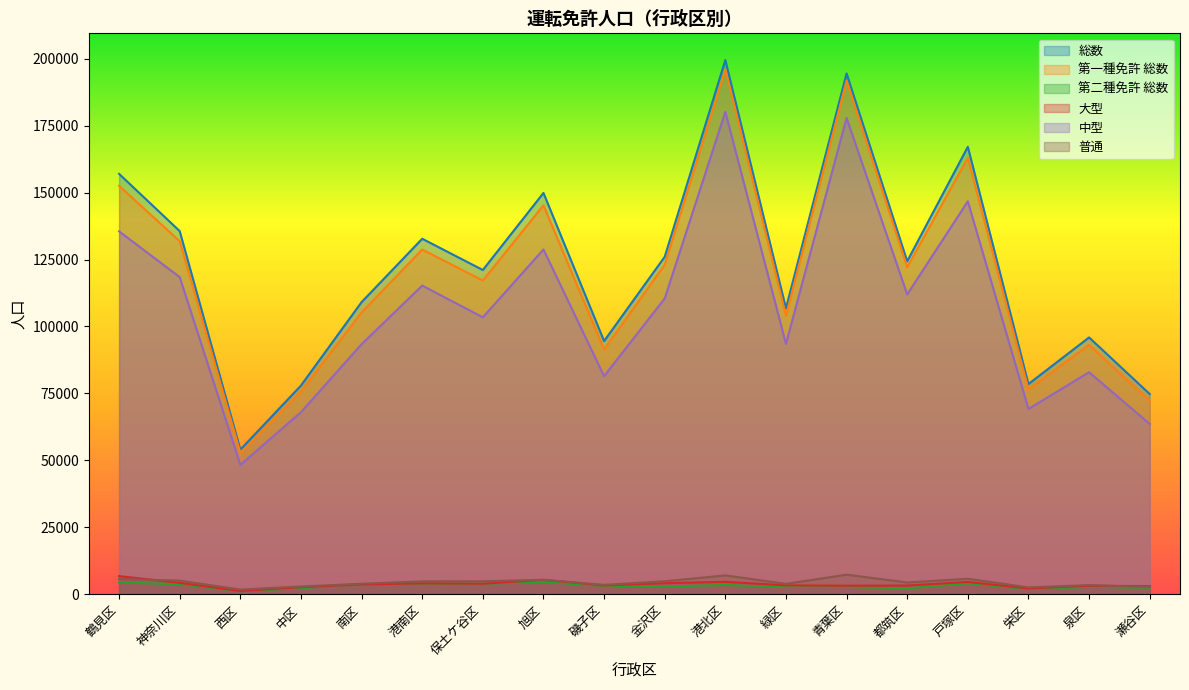

Rank the series by their maximum value, from highest to lowest.

総数, 第一種免許 総数, 中型, 普通, 大型, 第二種免許 総数